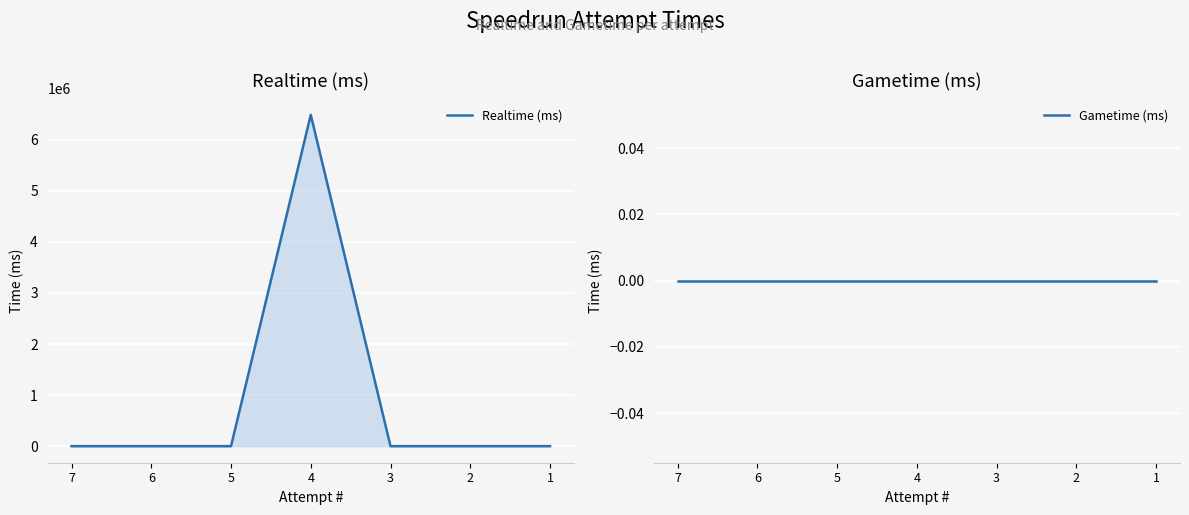

The Realtime (ms) series shows 6487976 at 4. True or false?

True